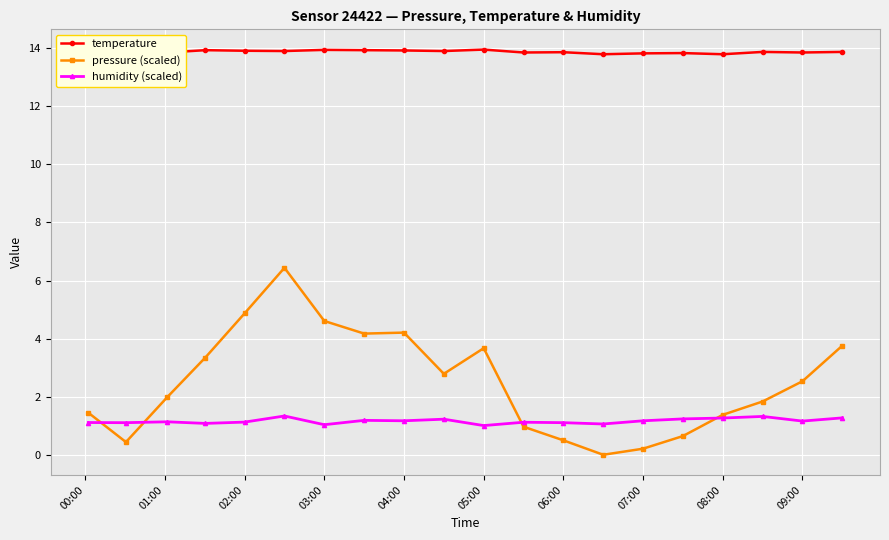

What are all the series names shown in the legend?

temperature, pressure (scaled), humidity (scaled)